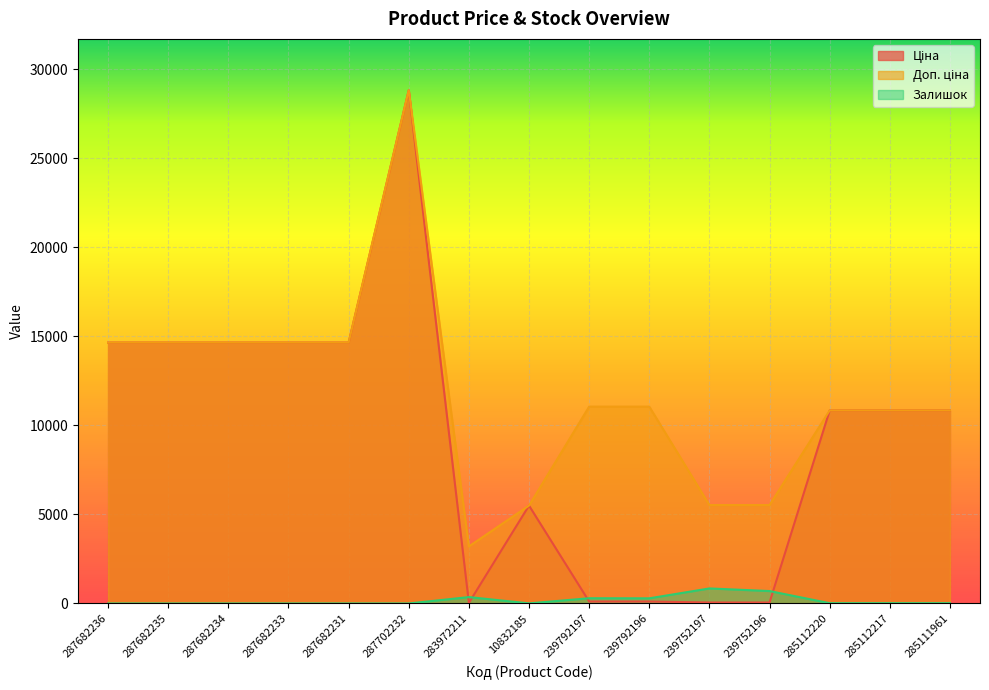

Does the chart display data point markers on the line(s)?

No